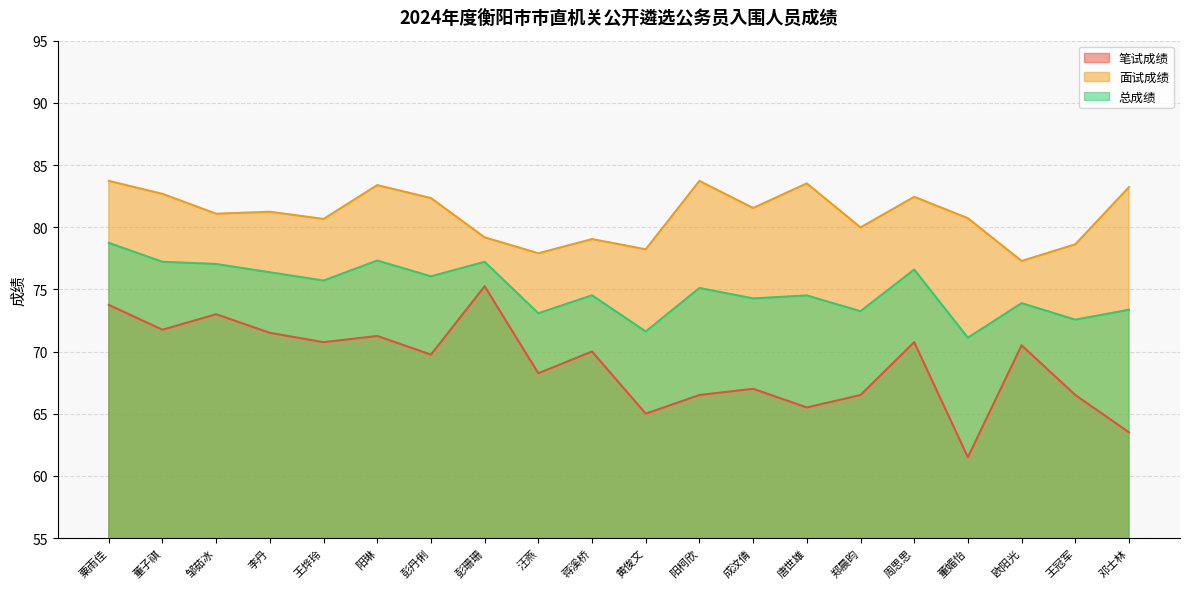

Where is 总成绩 nearest to the value 74?

欧阳光